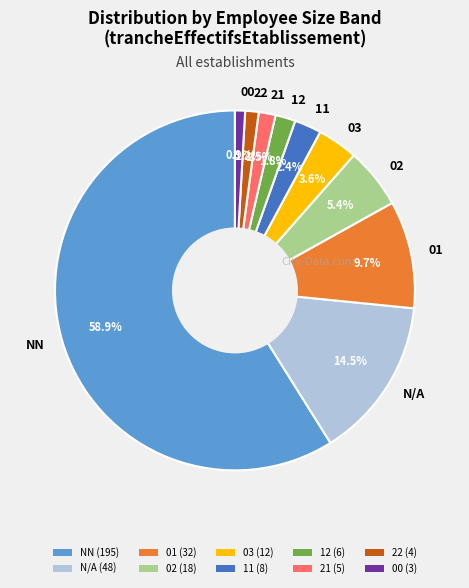

How much of the chart is everything except 11?

97.6%